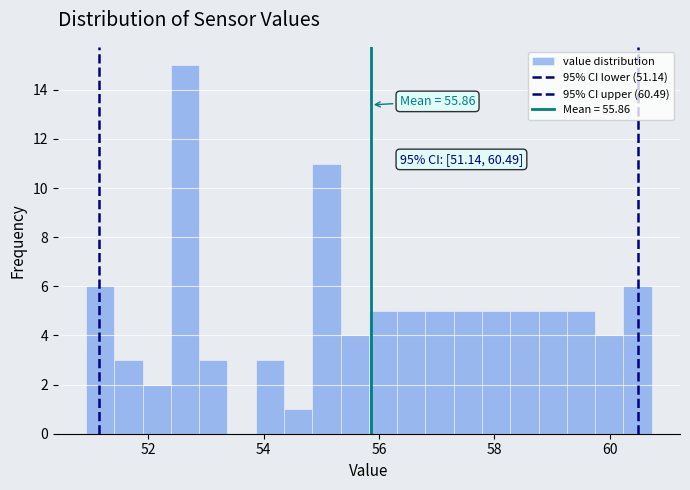

Read against the x-axis, roughly where is the centre of the tallest bar?

52.6